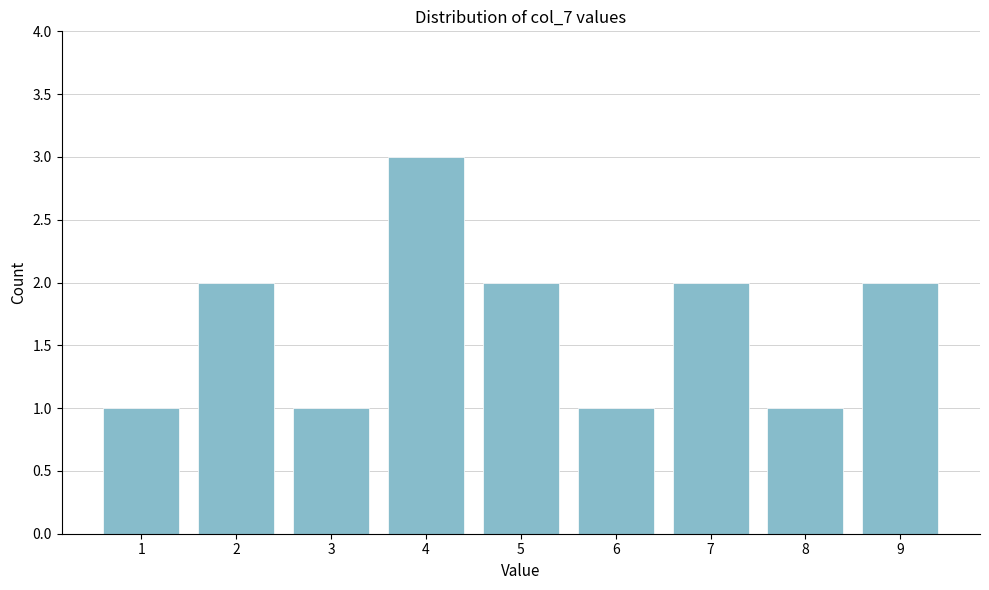

Reading left to right, transcribe all the data shown in this chart.

1	2	1	3	2	1	2	1	2